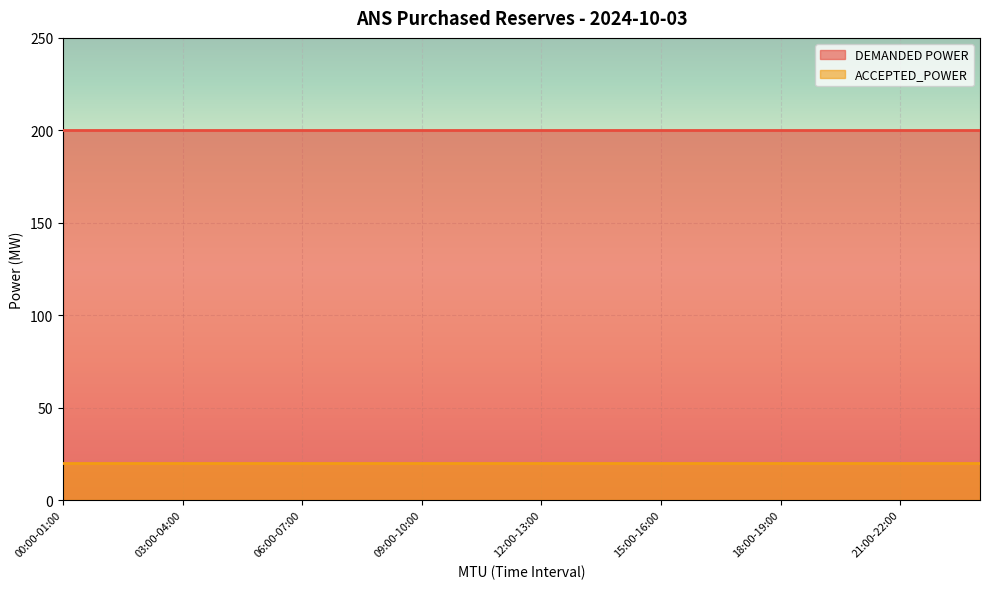

At which label is ACCEPTED_POWER closest to 20?

00:00-01:00